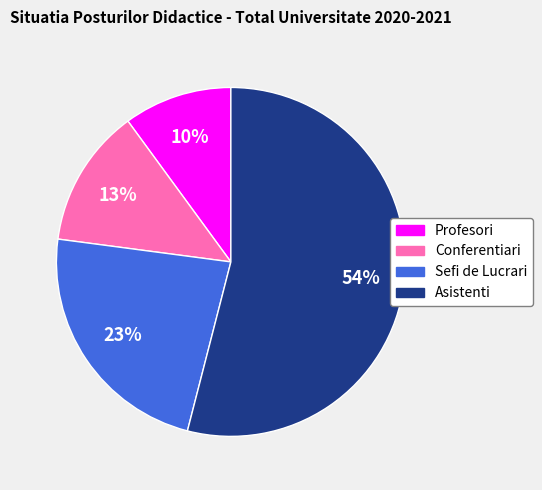

True or false: Conferentiari accounts for 1% of the total.

False